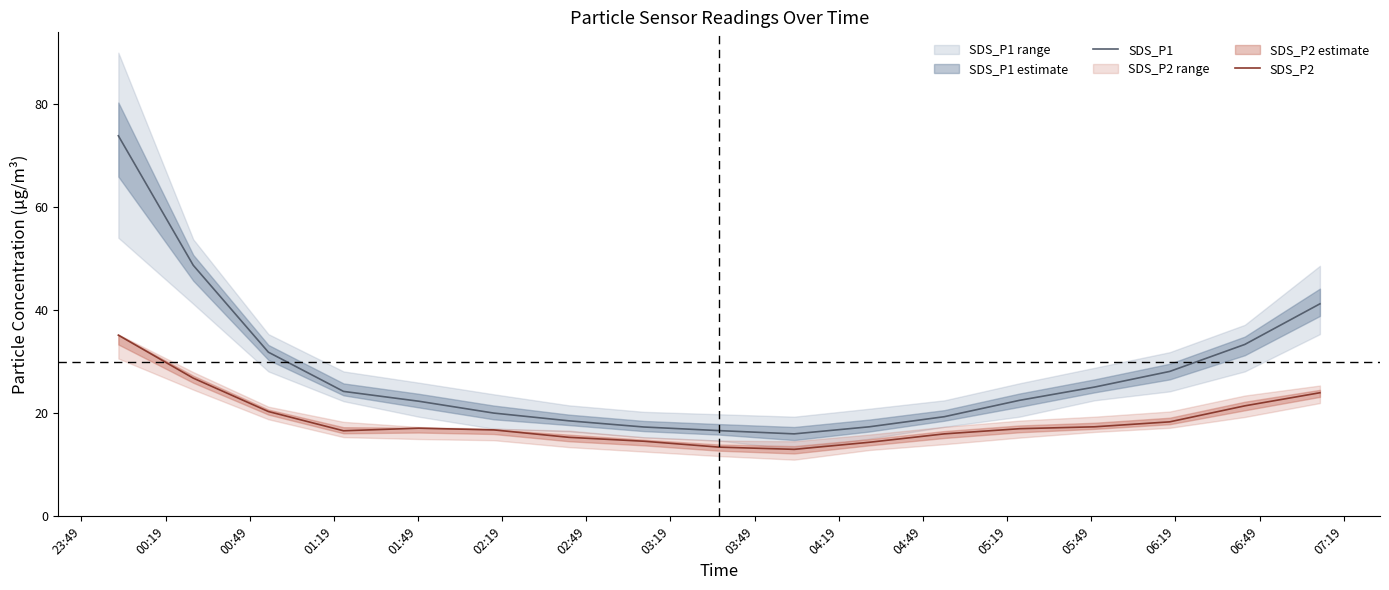

What is the maximum value for SDS_P1?

73.8